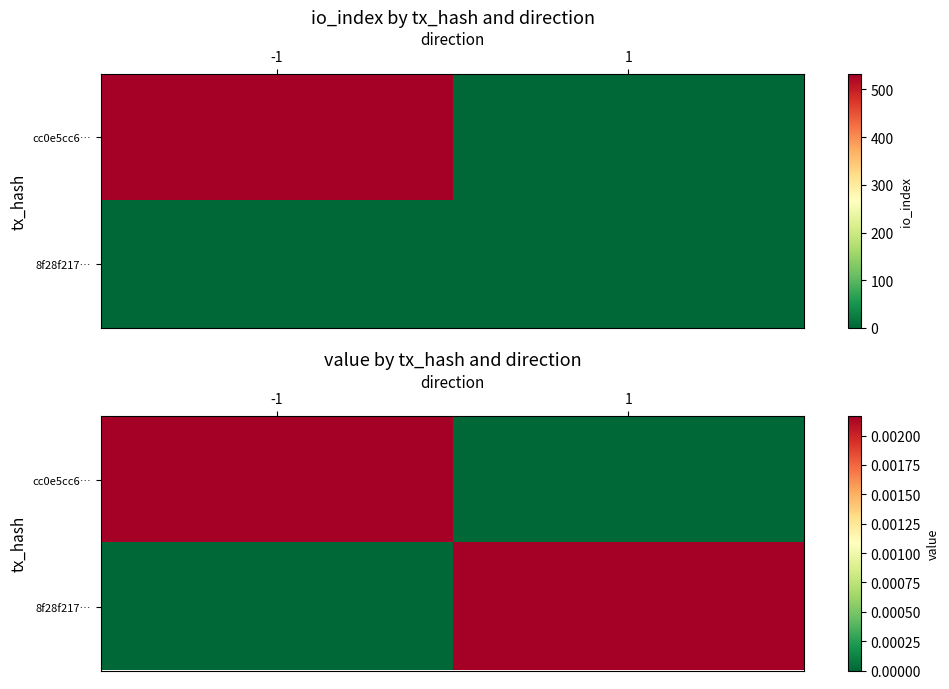

At 1, list the series in order from largest to smallest.

8f28f217…, cc0e5cc6…